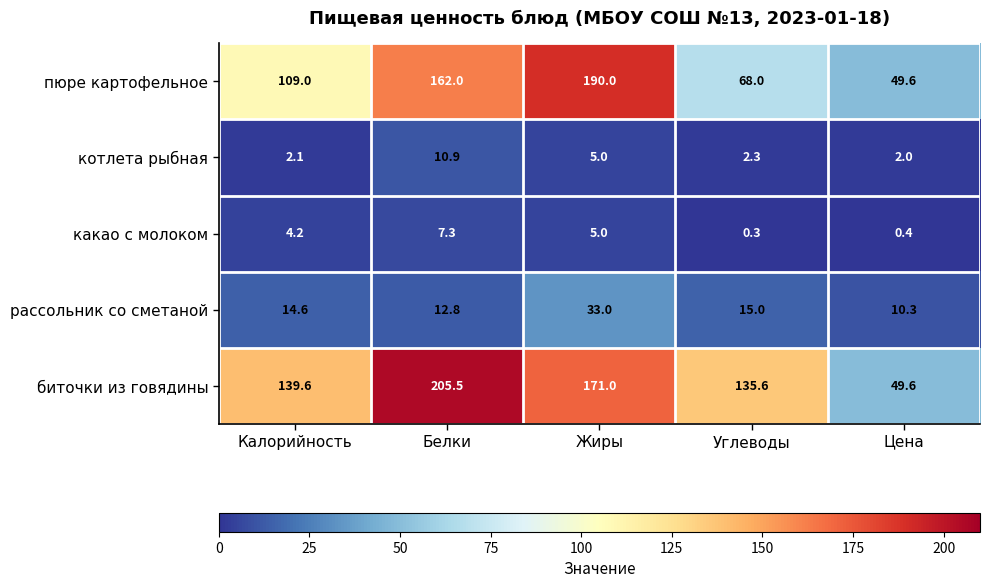

The value of какао с молоком at Жиры is 5.0. True or false?

True